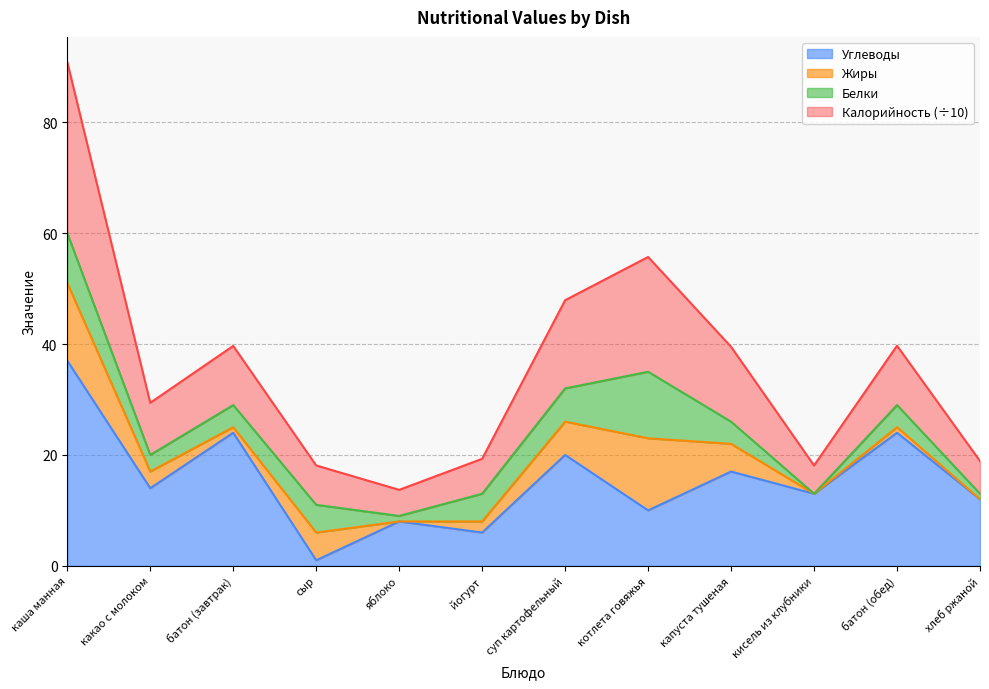

Where is the first local minimum for Углеводы?

какао с молоком